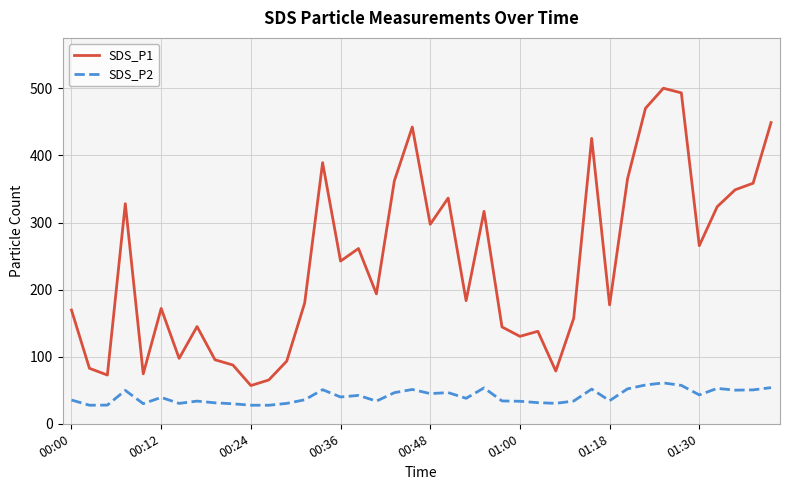

Which series has the largest total across all categories?

SDS_P1